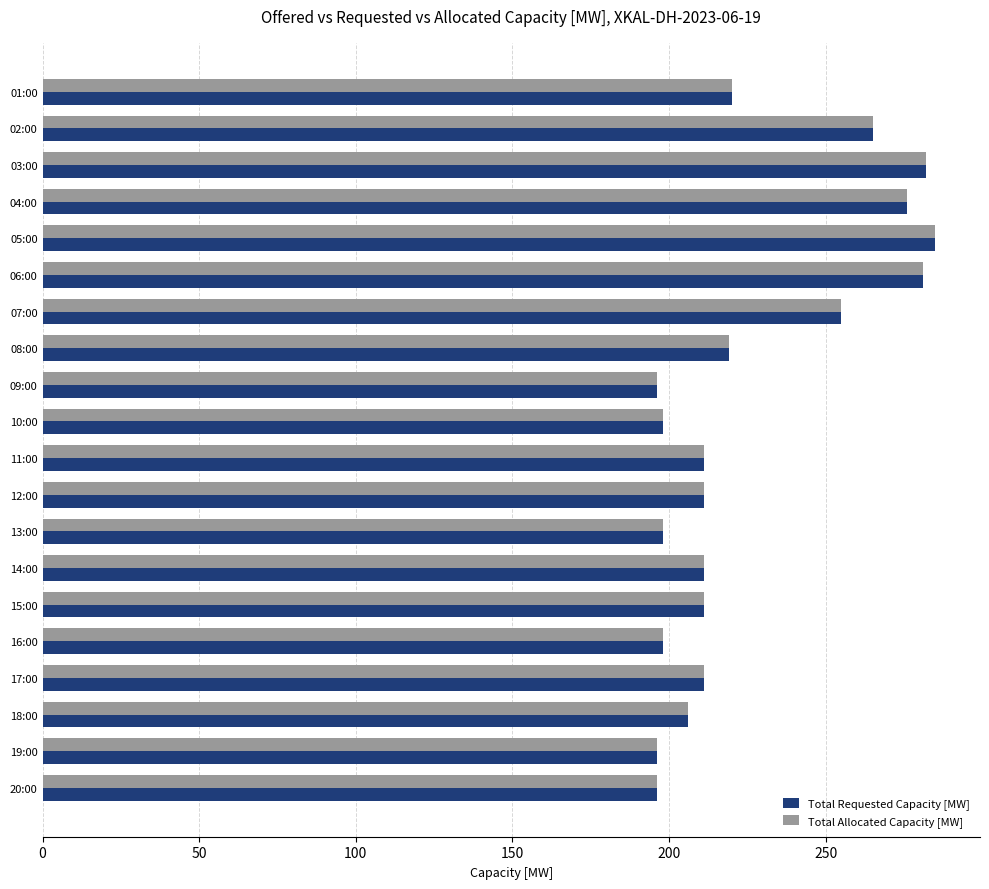

At which category is the sum across all series the highest?

05:00